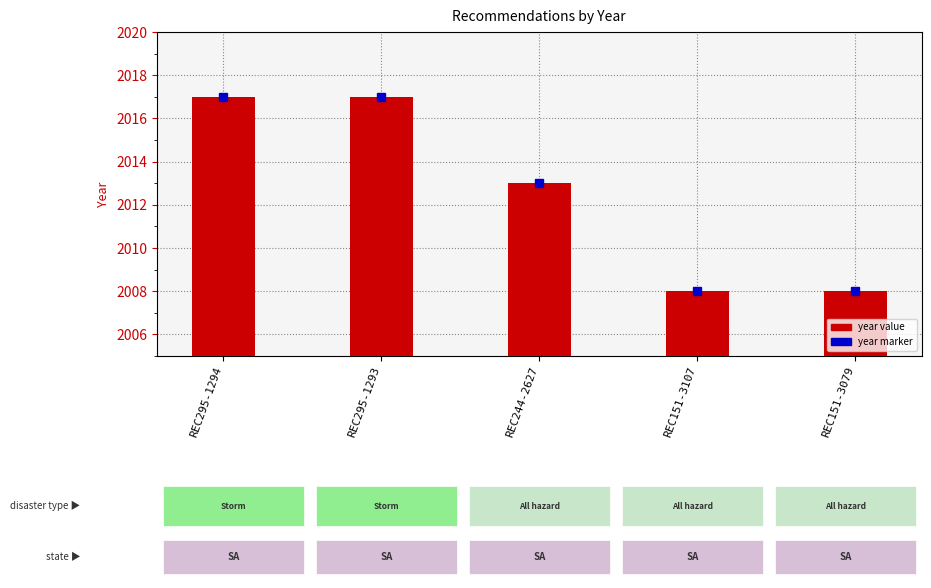

Is it true that the value at REC151-3107 is 2008?

True